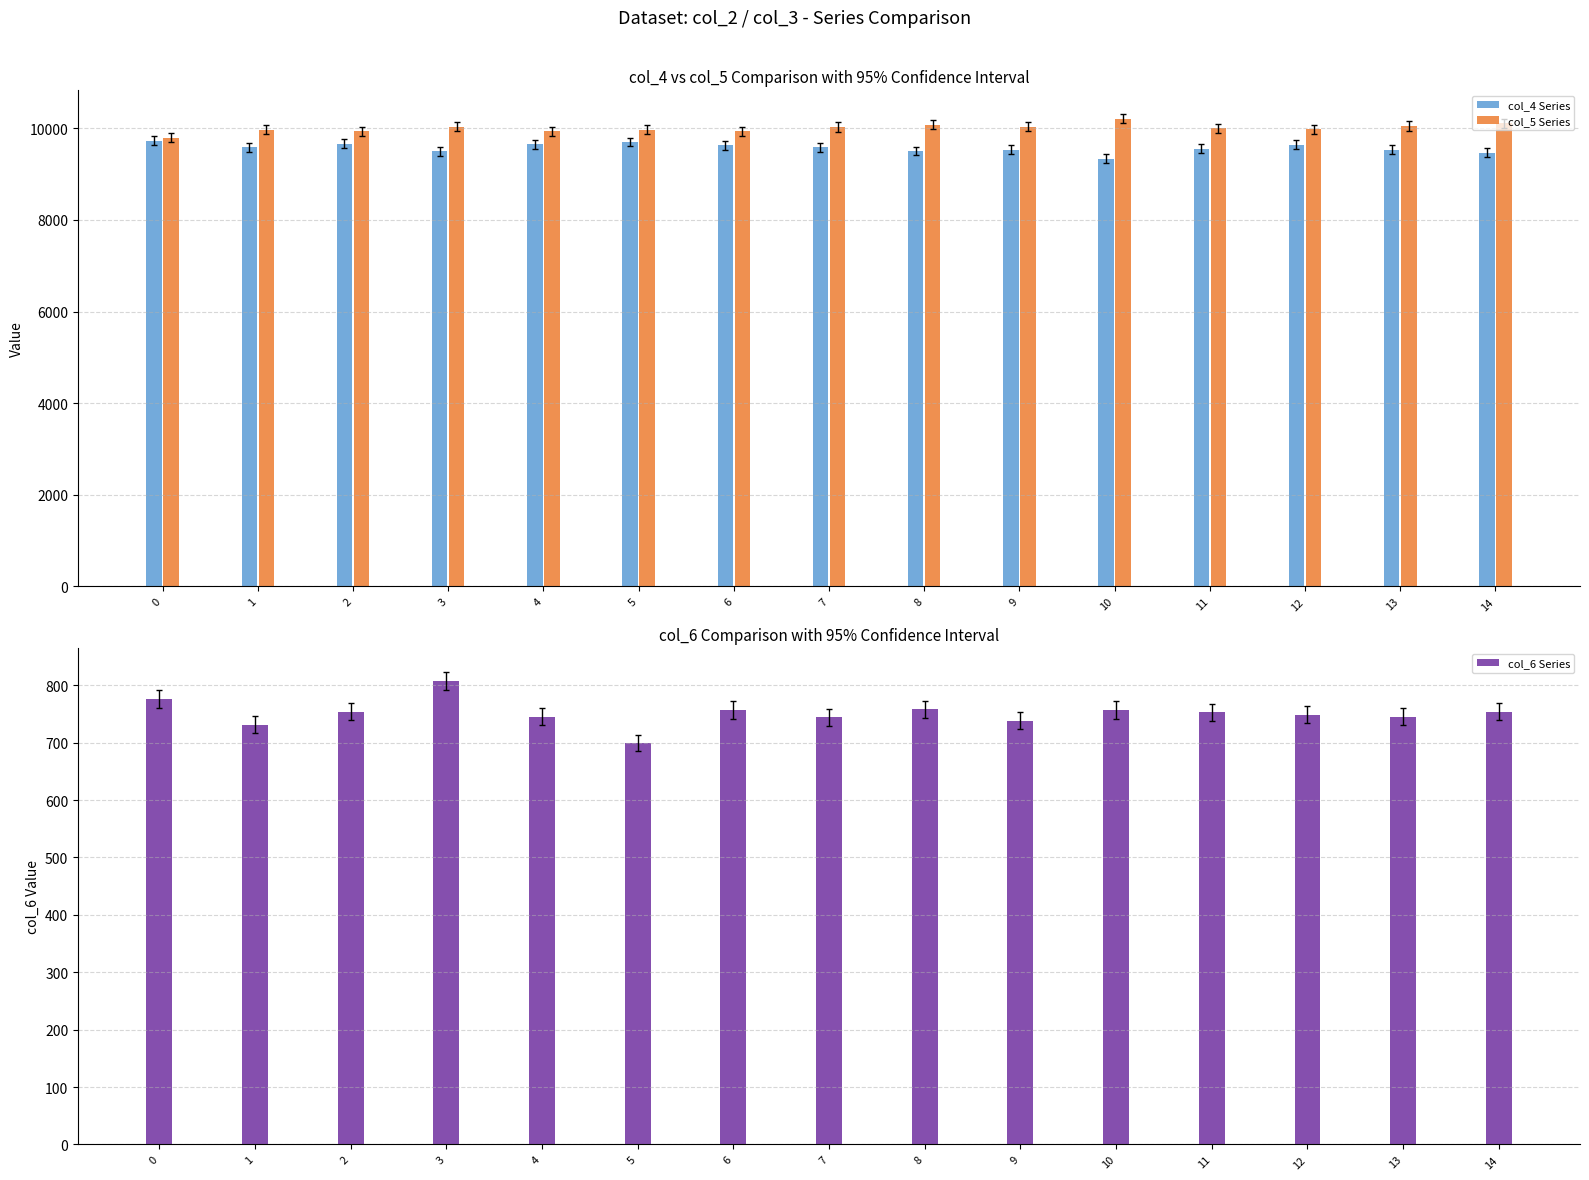

What is the value of the col_4 Series bar at the 6th from the left?

9698